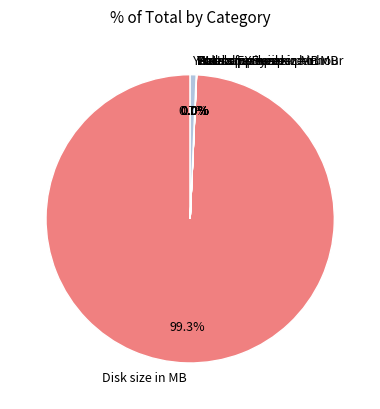

Does any single category account for the majority?

Yes